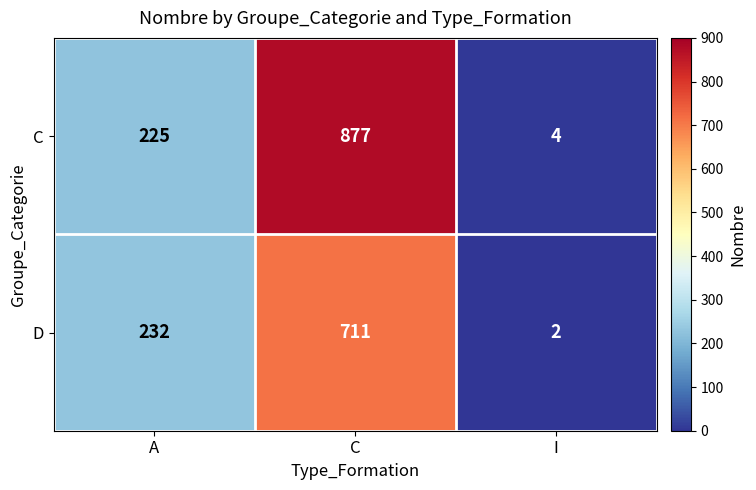

Read the D value at C, to the nearest 10.

710